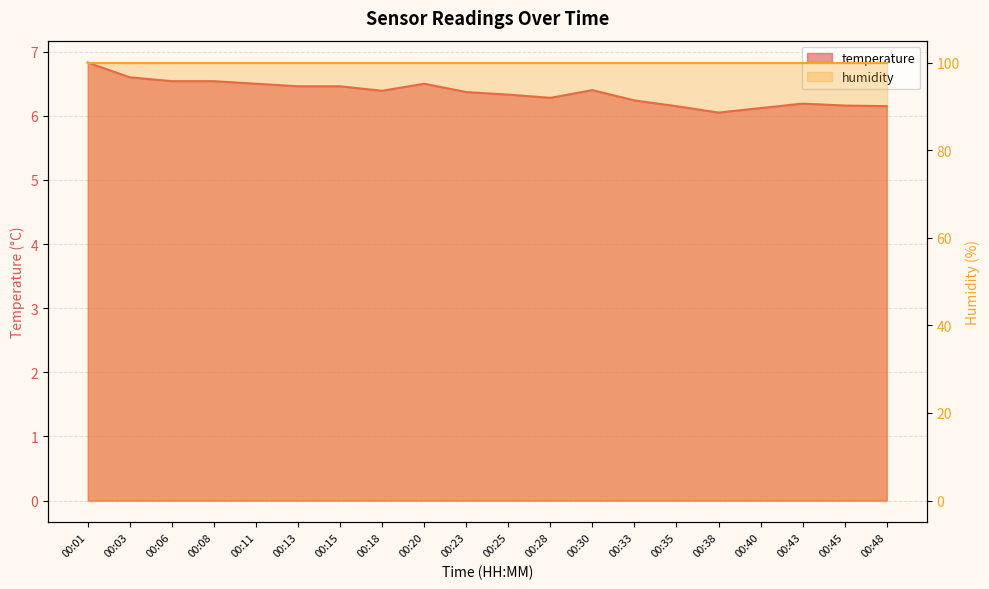

What value does the data have at 00:48?

6.2